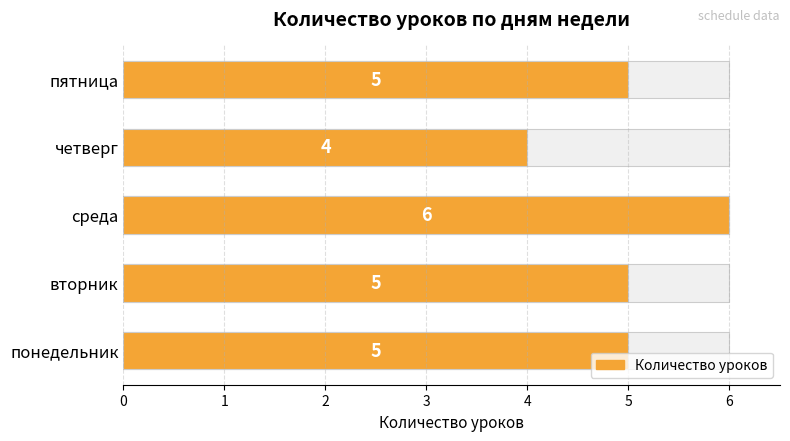

What is the sum of the values at понедельник and четверг?

9